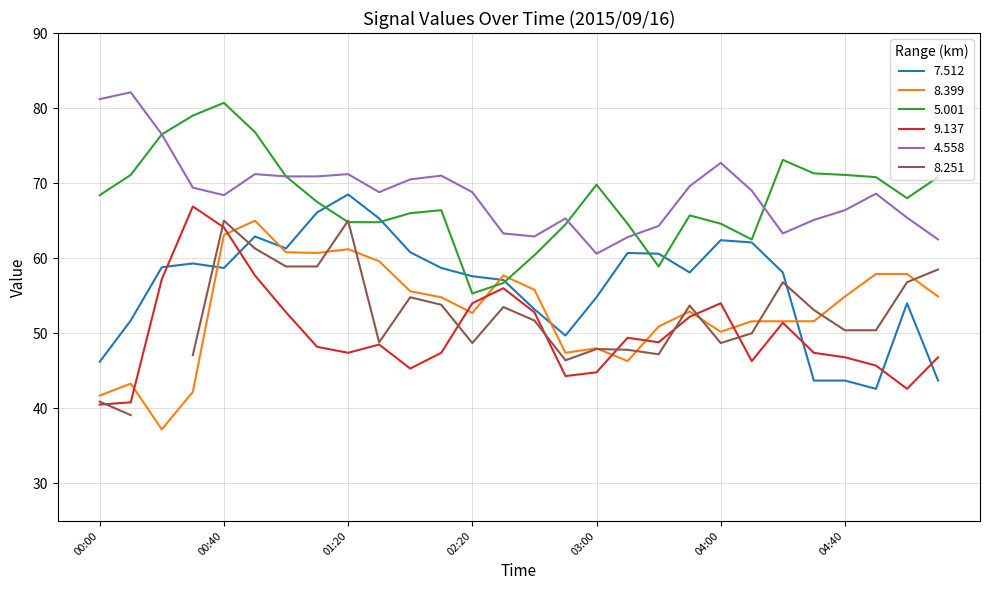

The value of 7.512 at 02:40 is 74.7. True or false?

False